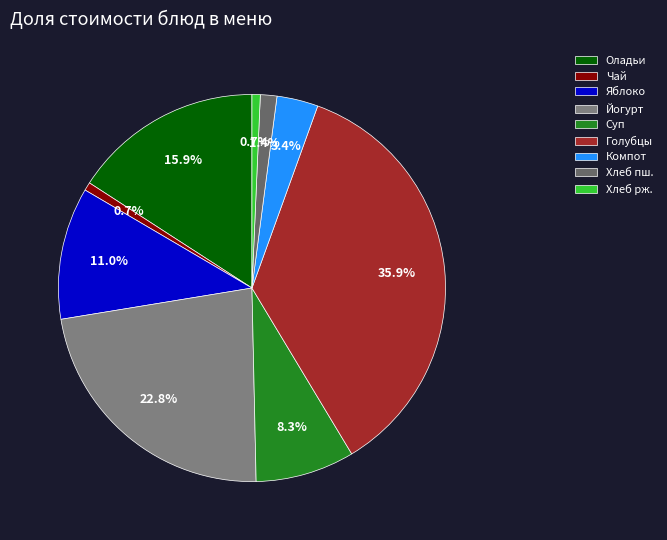

How many segments does this pie chart have?

9